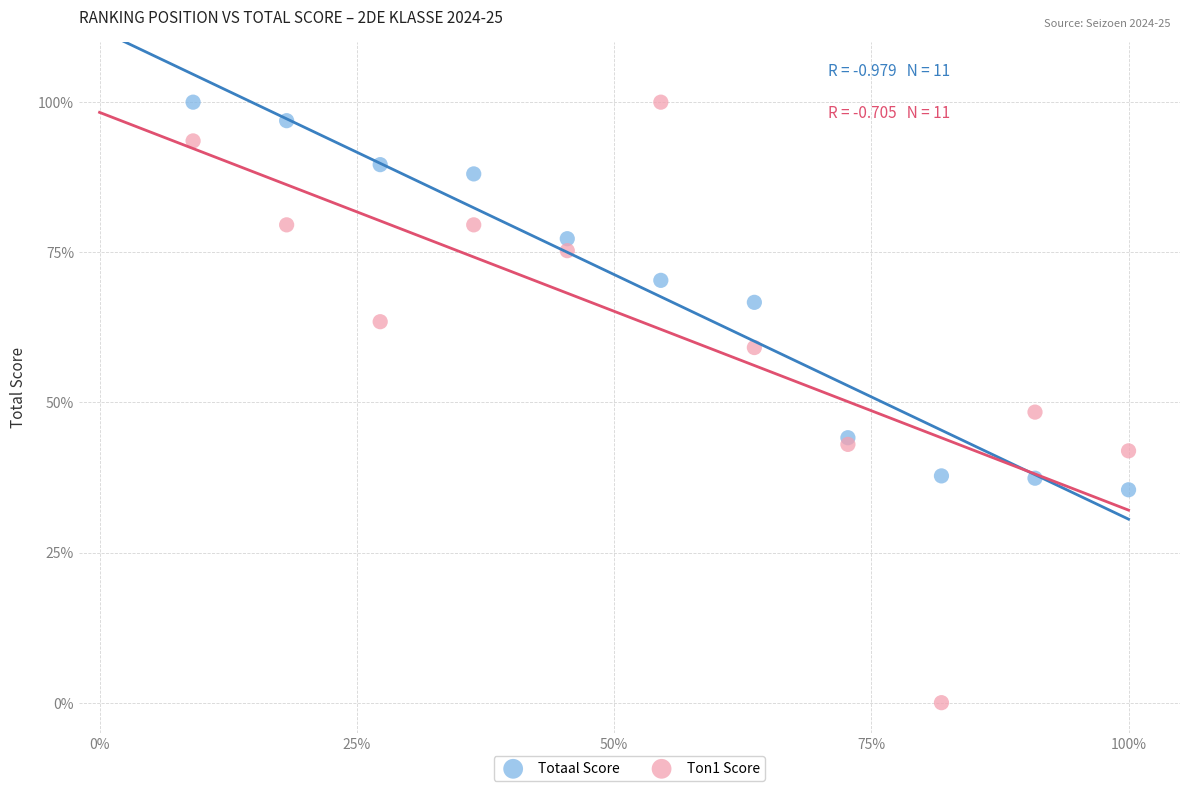

What are all the series names shown in the legend?

Totaal Score, Ton1 Score